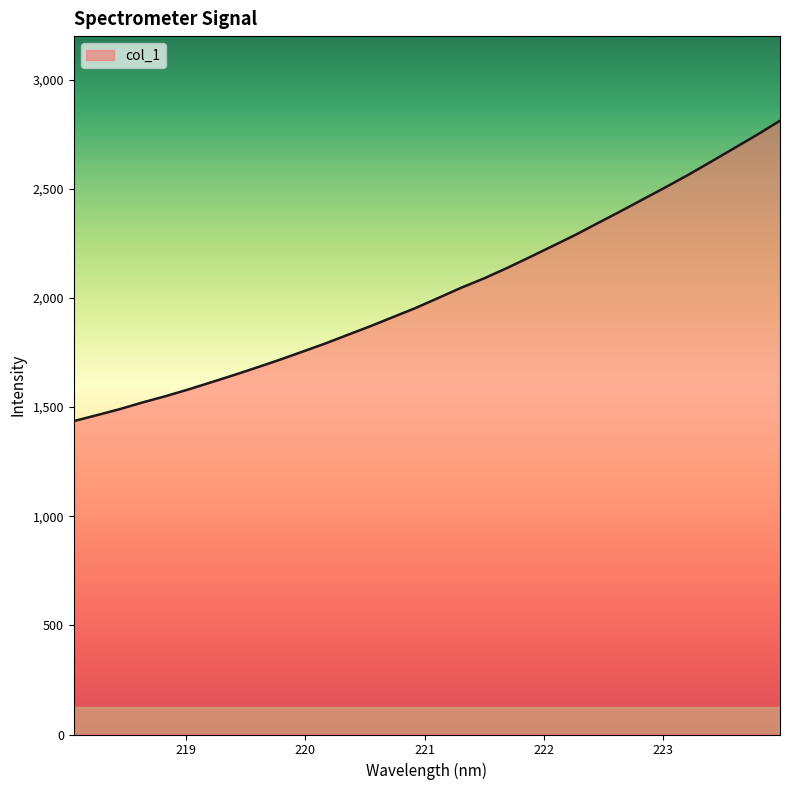

What is the greatest value displayed?

2812.3